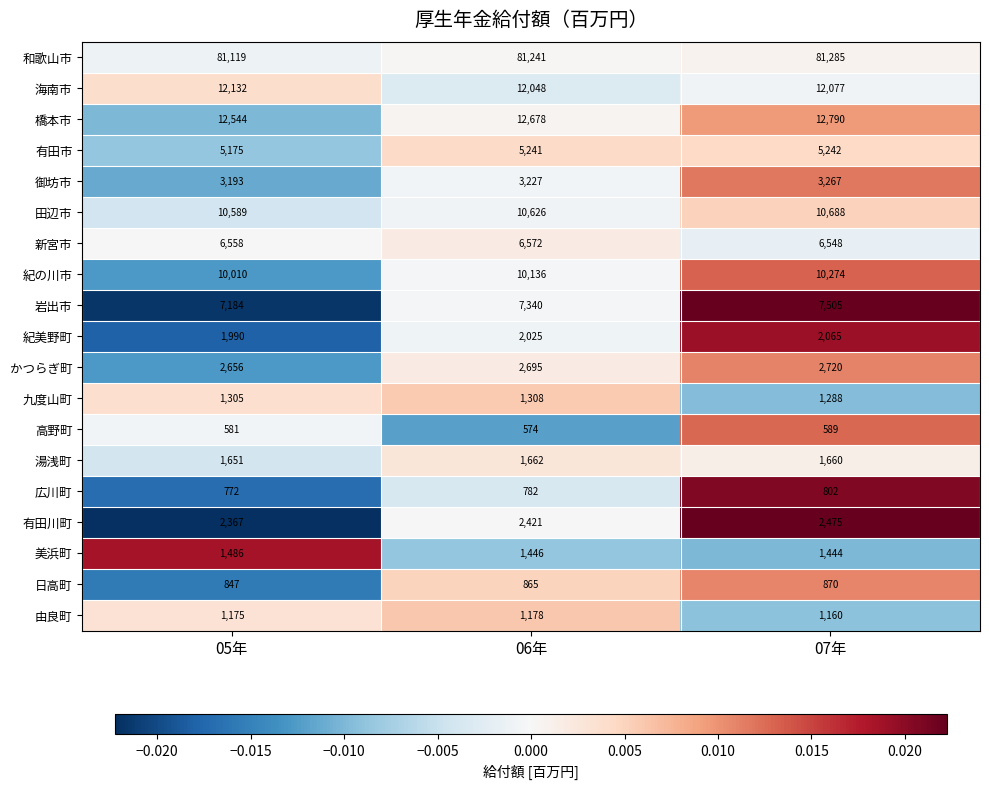

What is the total value across all series at 07年?

164749